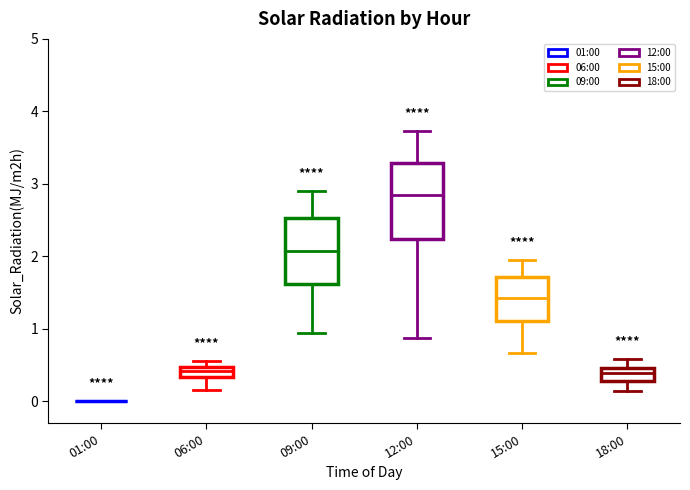

Comparing the boxes themselves (not the whiskers), which one is the tallest?

12:00